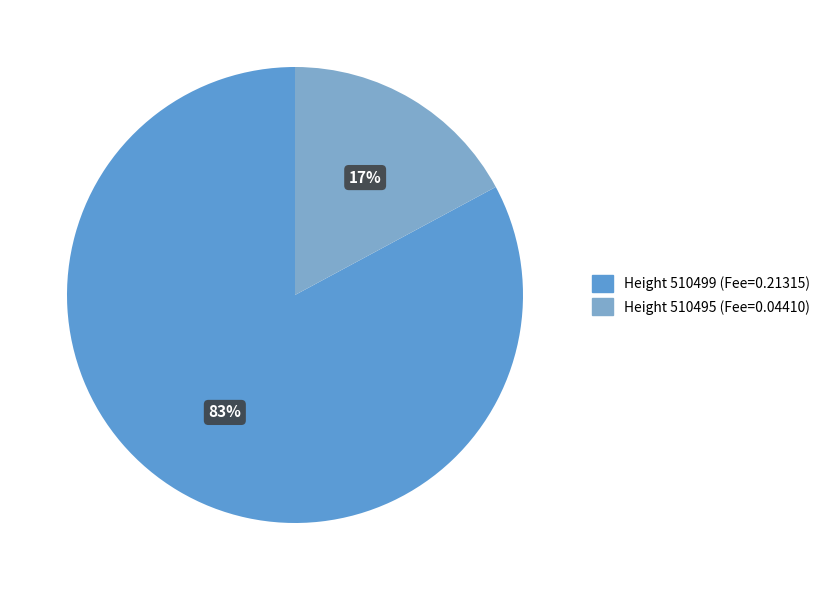

How many slices are in this pie chart?

2